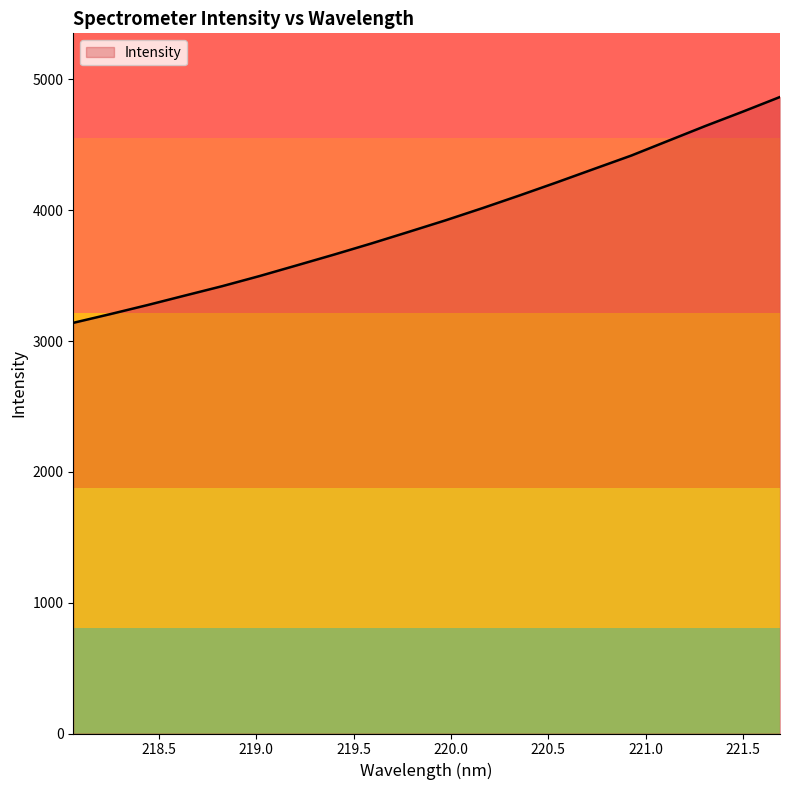

What is the difference between the maximum and minimum values?

1726.7